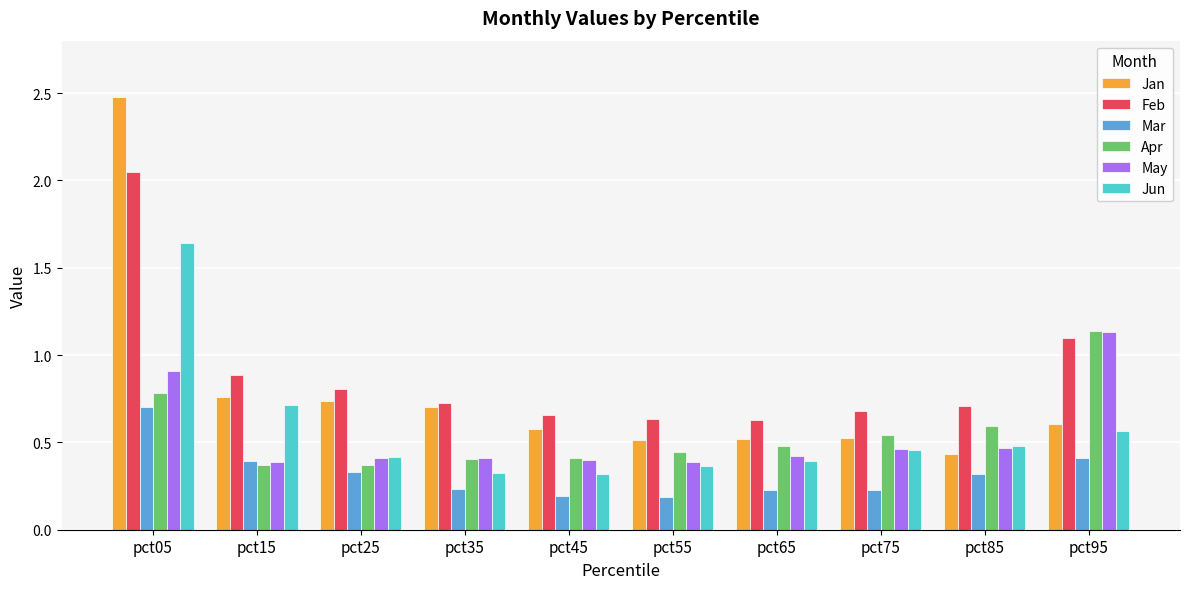

What is the difference between the maximum and minimum values in the Feb series?

1.4